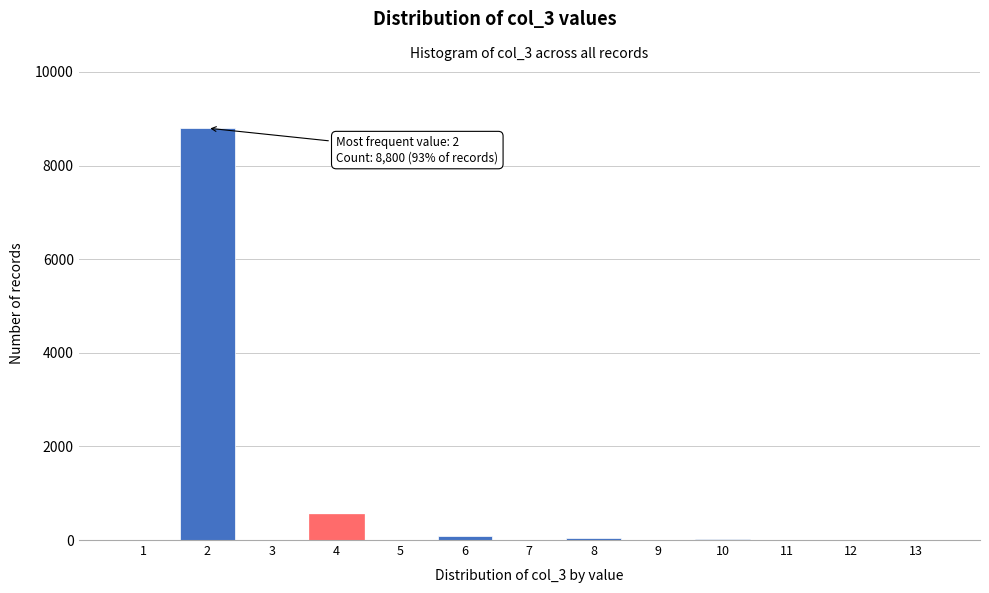

Which range on the x-axis has the tallest bar?

1.5 to 2.5